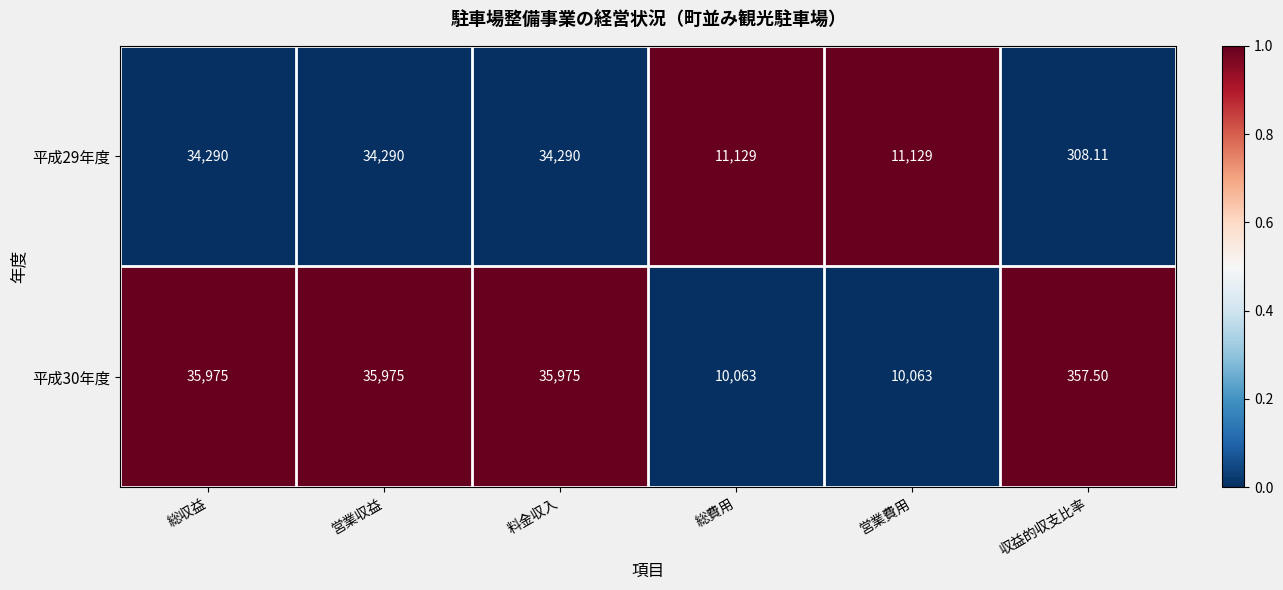

Which series has the largest range (max minus min)?

平成30年度